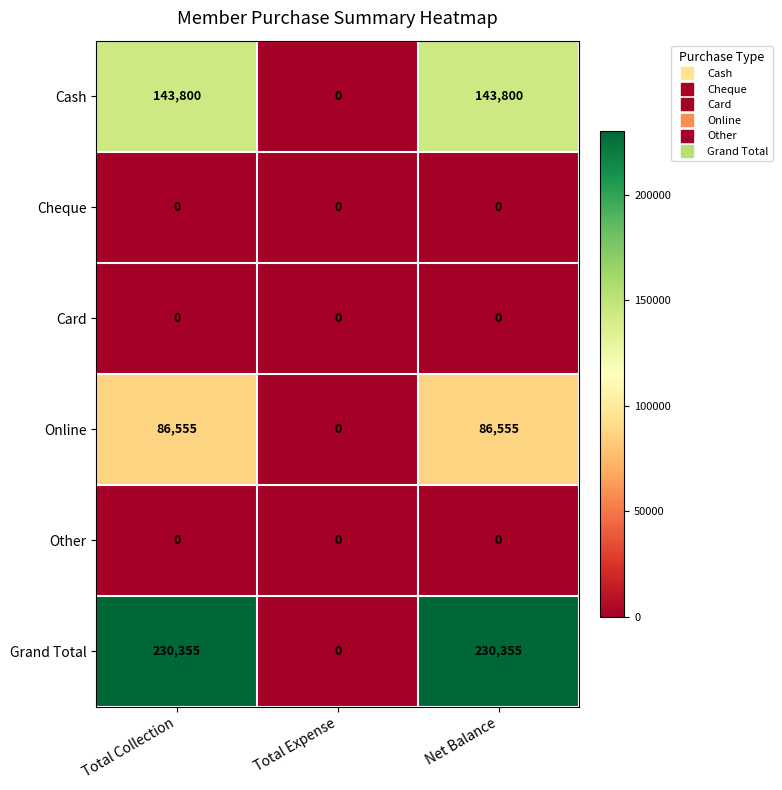

Reading left to right, list all the values displayed in this chart.

Cash: Total Collection=143800	Total Expense=0	Net Balance=143800
Cheque: Total Collection=0	Total Expense=0	Net Balance=0
Card: Total Collection=0	Total Expense=0	Net Balance=0
Online: Total Collection=86555	Total Expense=0	Net Balance=86555
Other: Total Collection=0	Total Expense=0	Net Balance=0
Grand Total: Total Collection=230355	Total Expense=0	Net Balance=230355